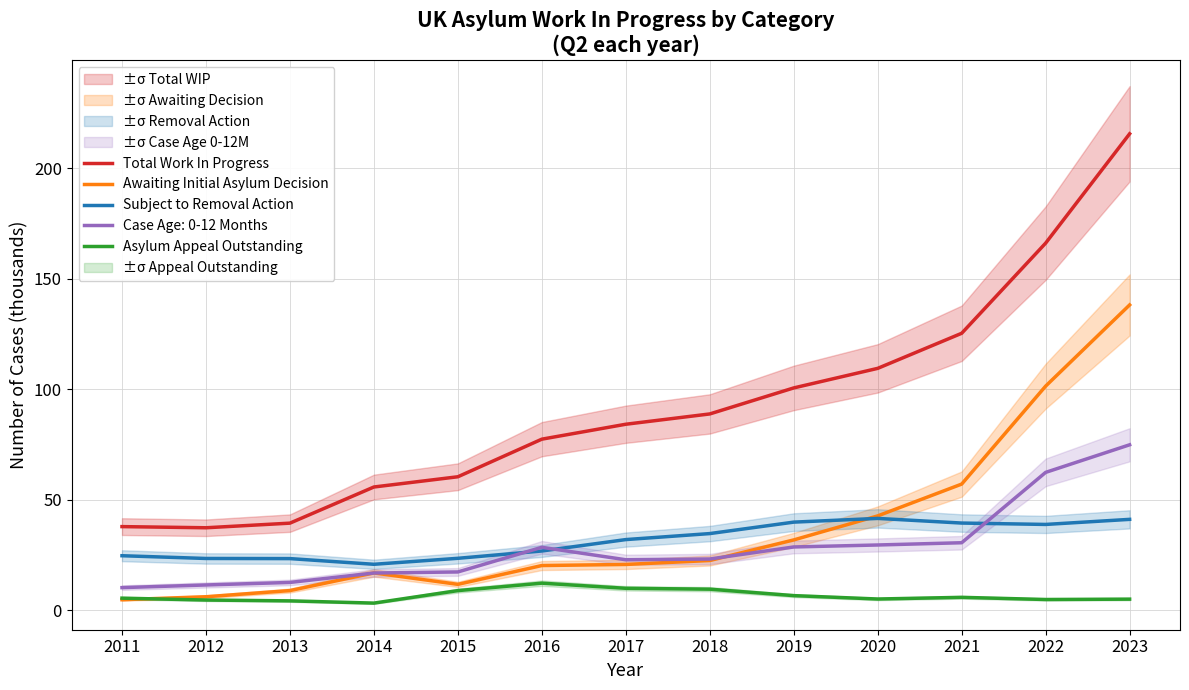

Does the chart display data point markers on the line(s)?

No